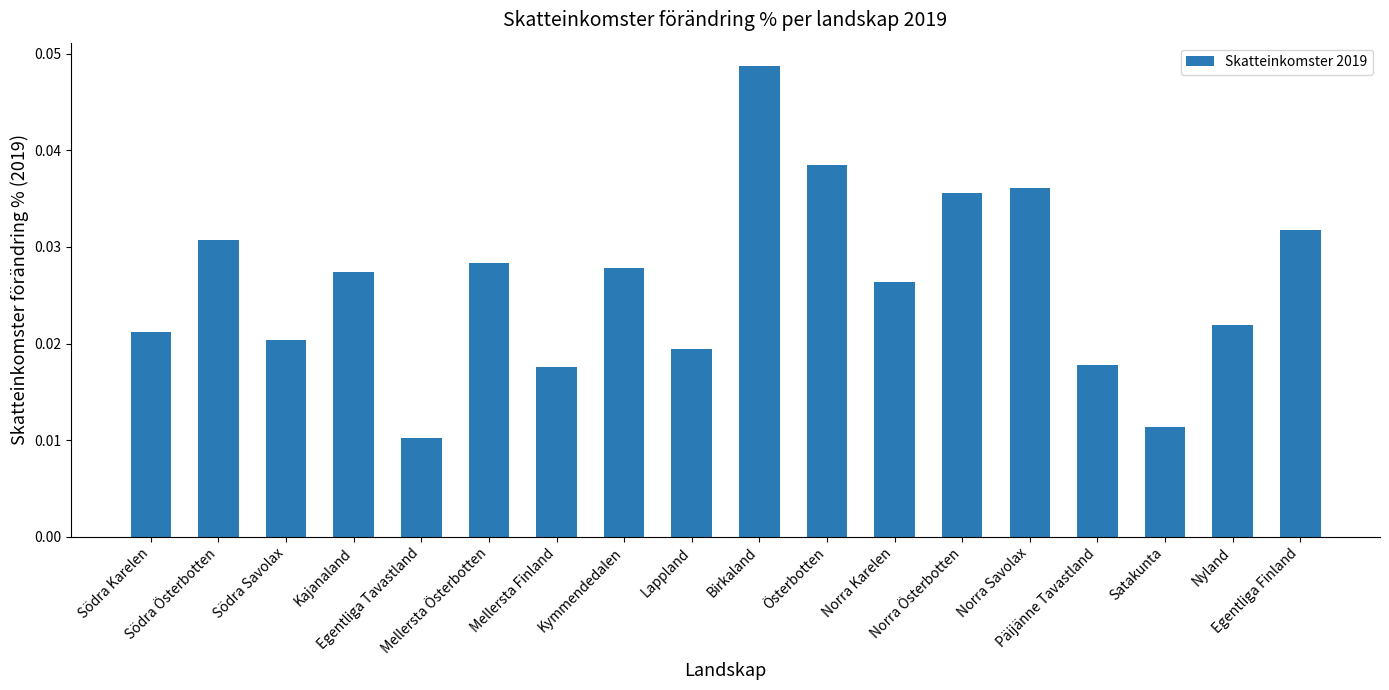

What is the label of the 2nd bar from the left?

Södra Österbotten